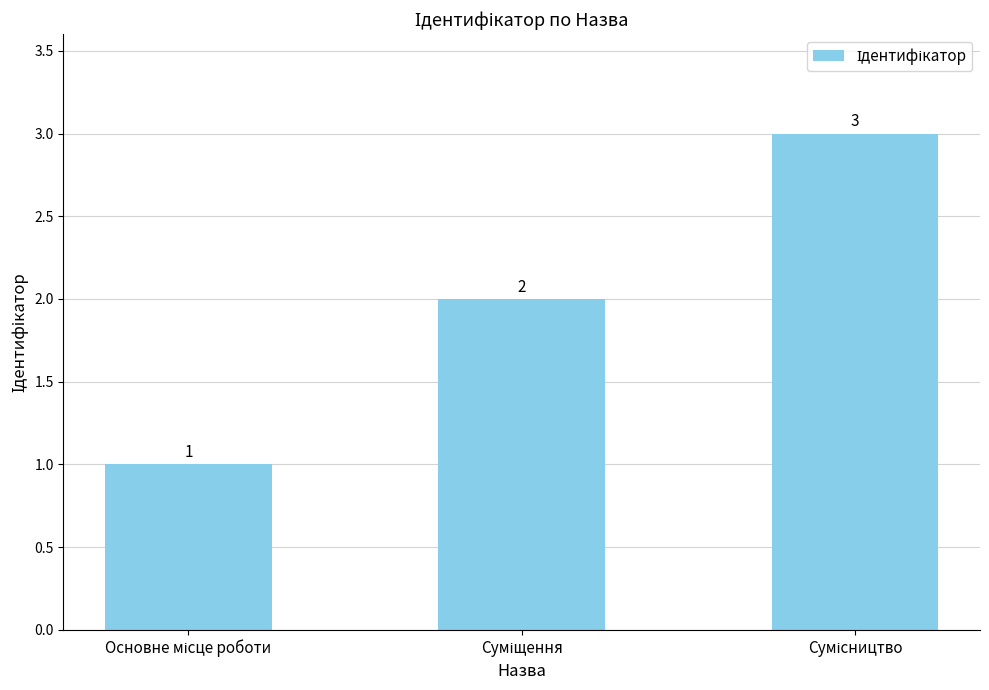

Count the values in the range 1 to 3.

3